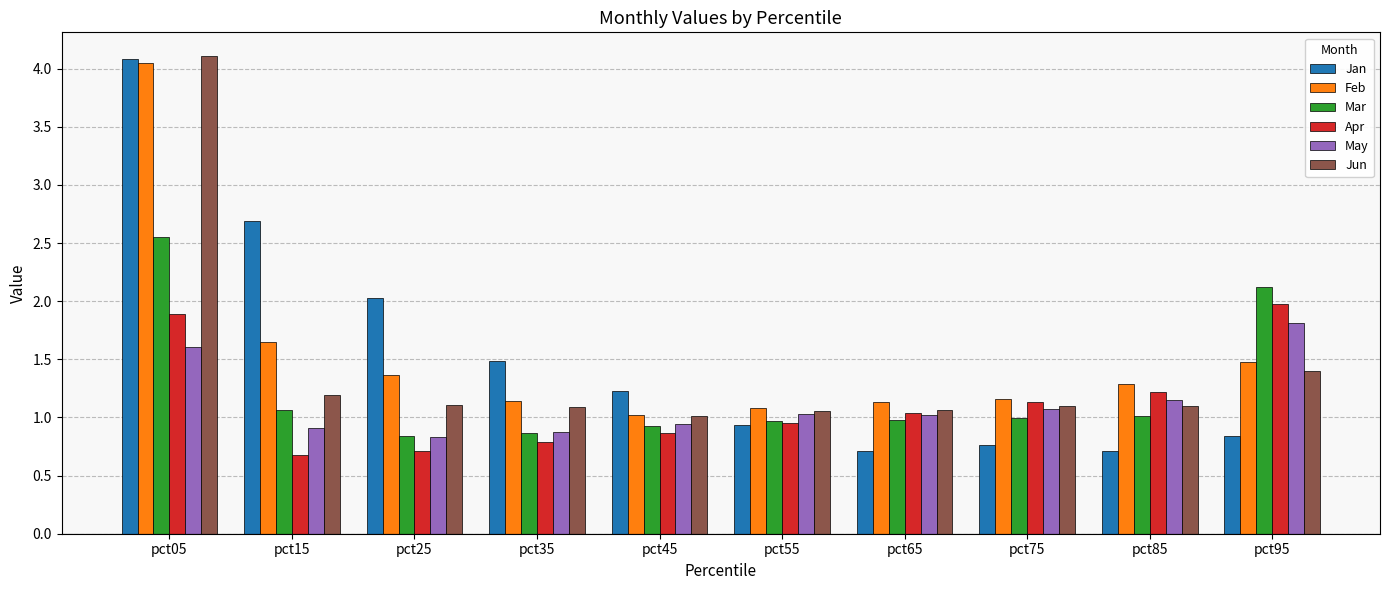

At which category is the sum across all series the highest?

pct05